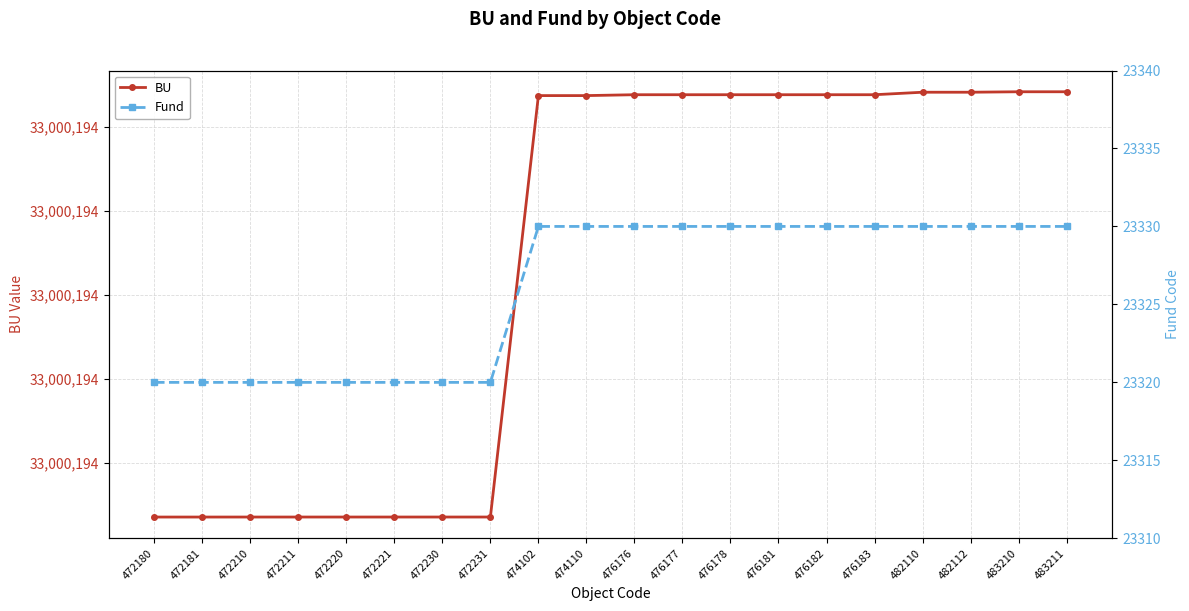

What is the sum of the Fund values at 482112 and 476183?

46660.0